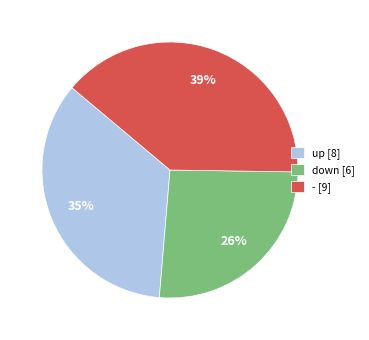

Combined, do up and - account for over 50%?

Yes